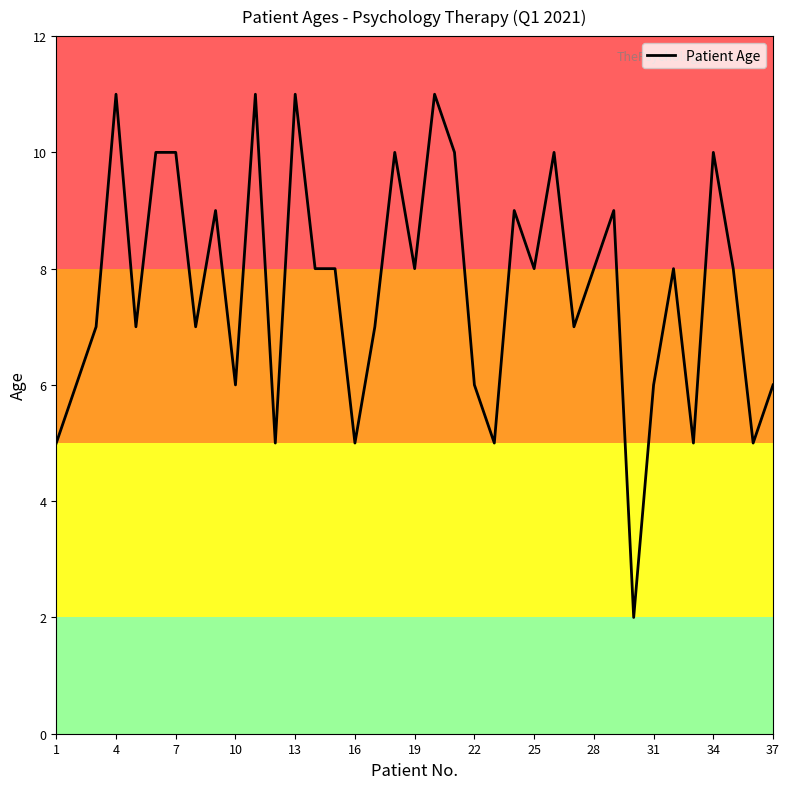

Reading left to right, extract all data points from this chart.

5	6	7	11	7	10	10	7	9	6	11	5	11	8	8	5	7	10	8	11	10	6	5	9	8	10	7	8	9	2	6	8	5	10	8	5	6